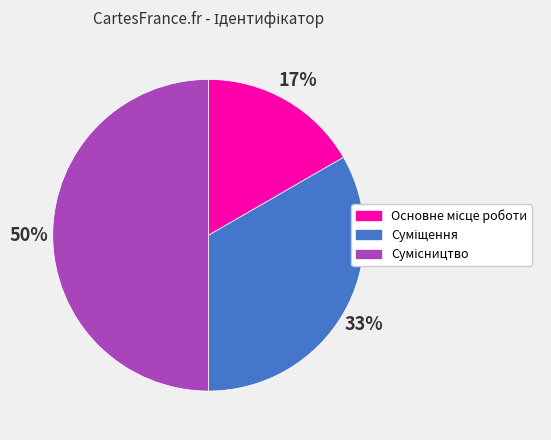

To the nearest percent, what is the average slice percentage?

33%